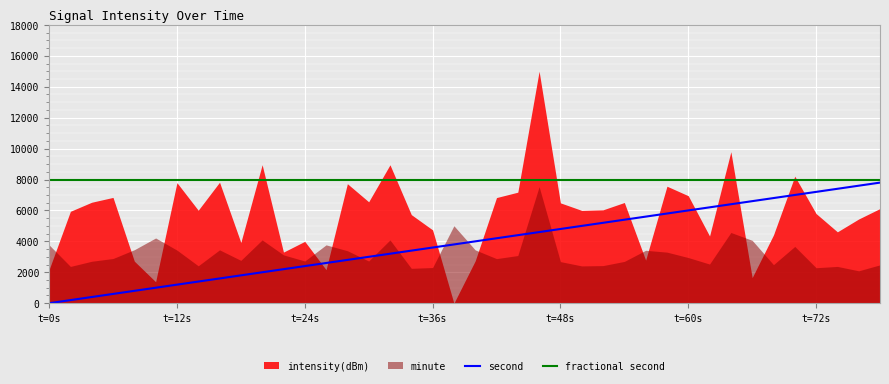

What is the maximum value for fractional second?

8000